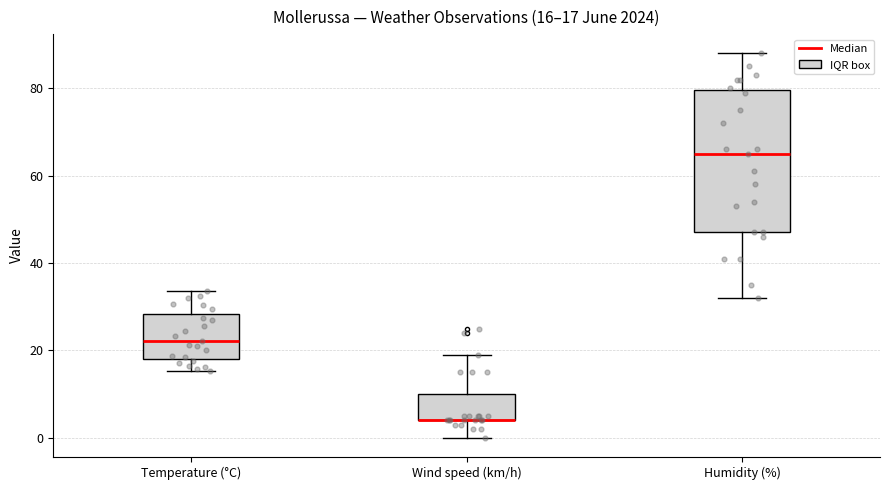

Which box is the tallest, from its lower edge to its upper edge?

Humidity (%)